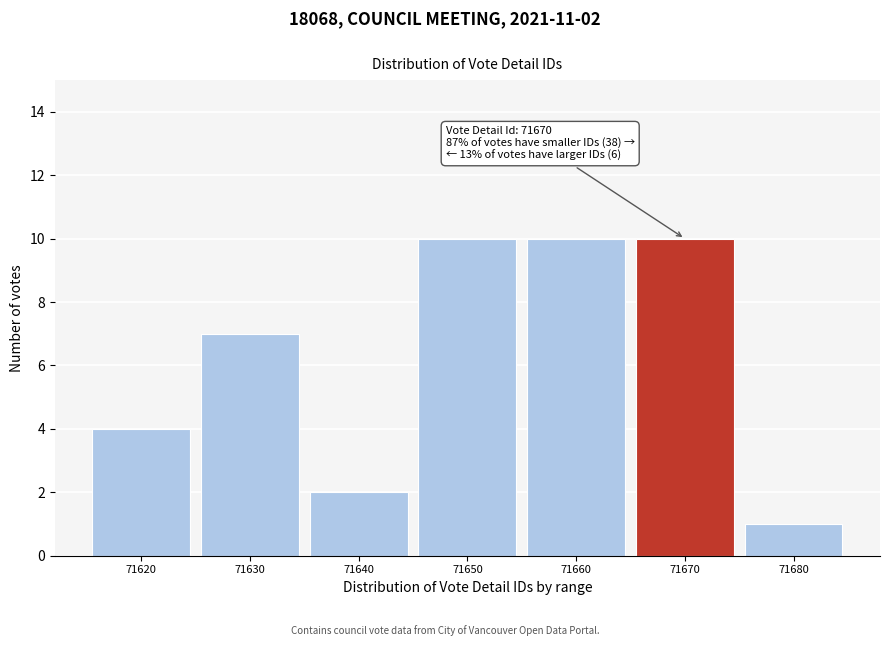

Reading left to right, transcribe all the data shown in this chart.

4	7	2	10	10	10	1